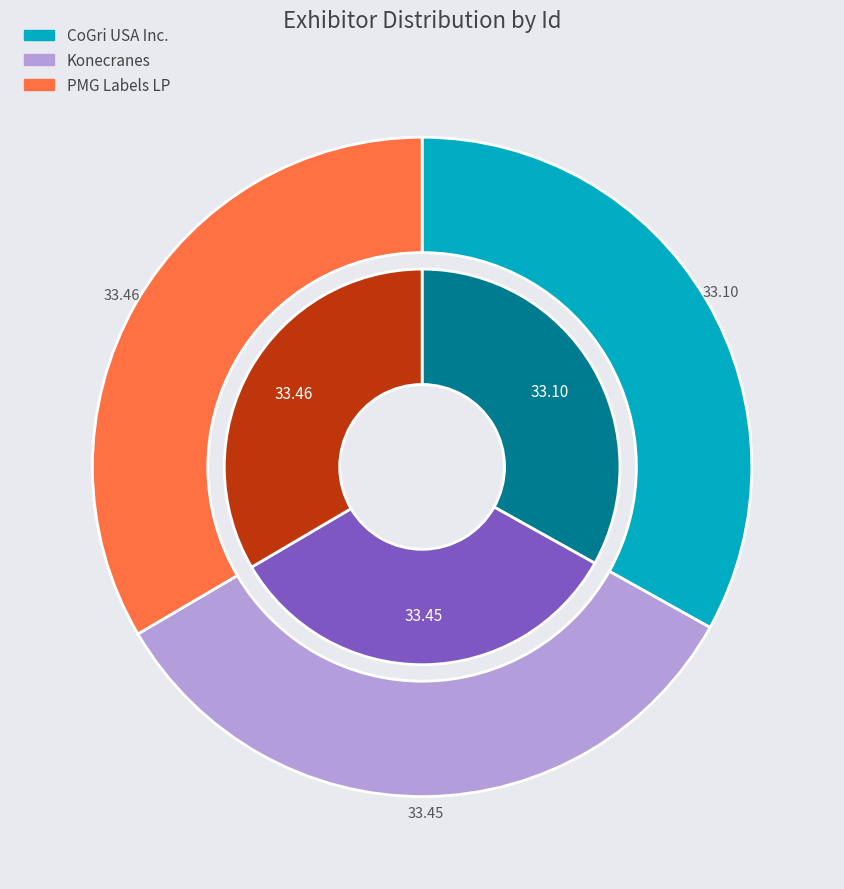

To the nearest percent, what portion does PMG Labels LP represent?

33%